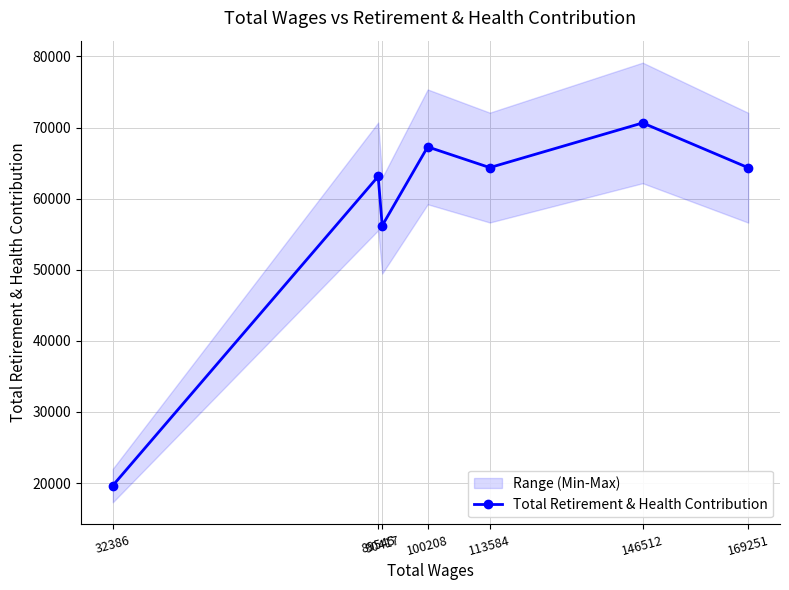

What is the average value?

57953